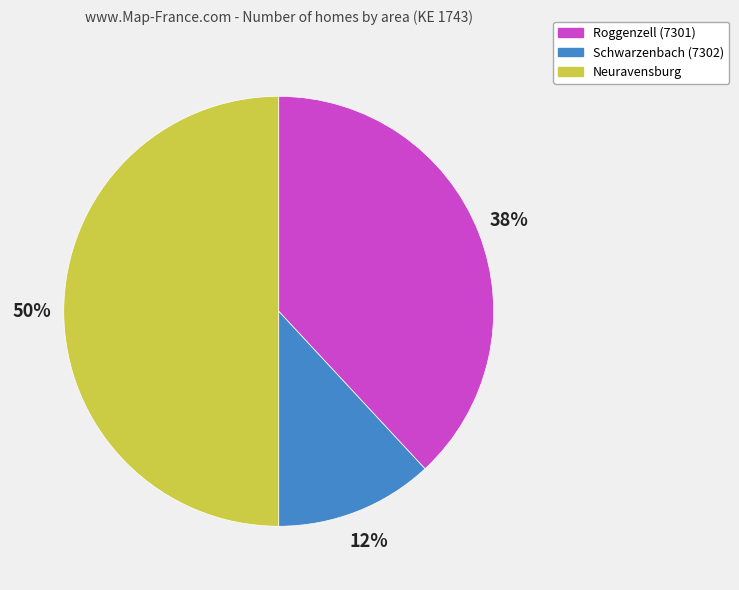

To the nearest percent, what percentage of the pie is Neuravensburg?

50%